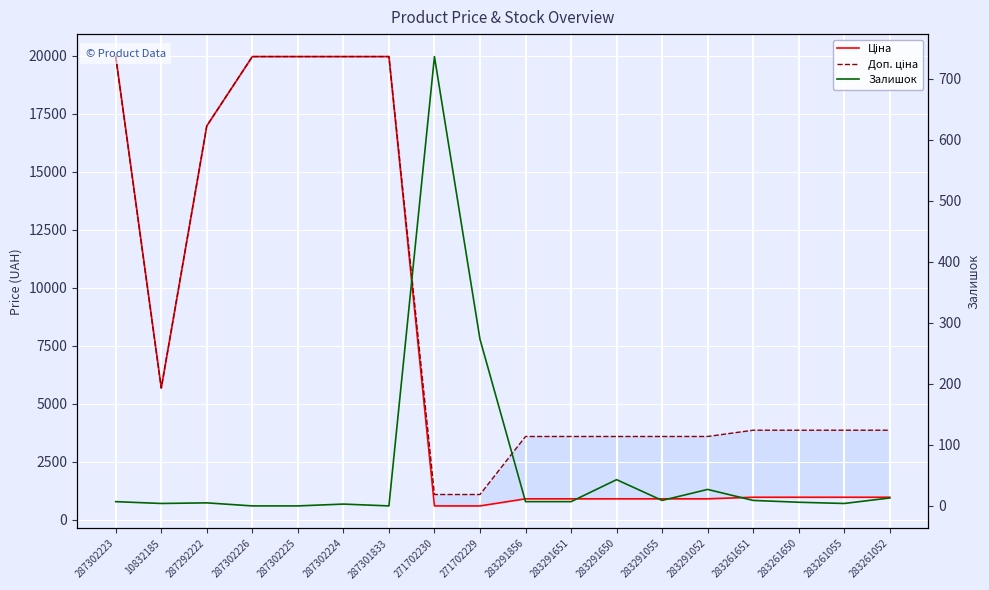

List the series in order of their peak value, lowest first.

Залишок, Ціна, Доп. ціна